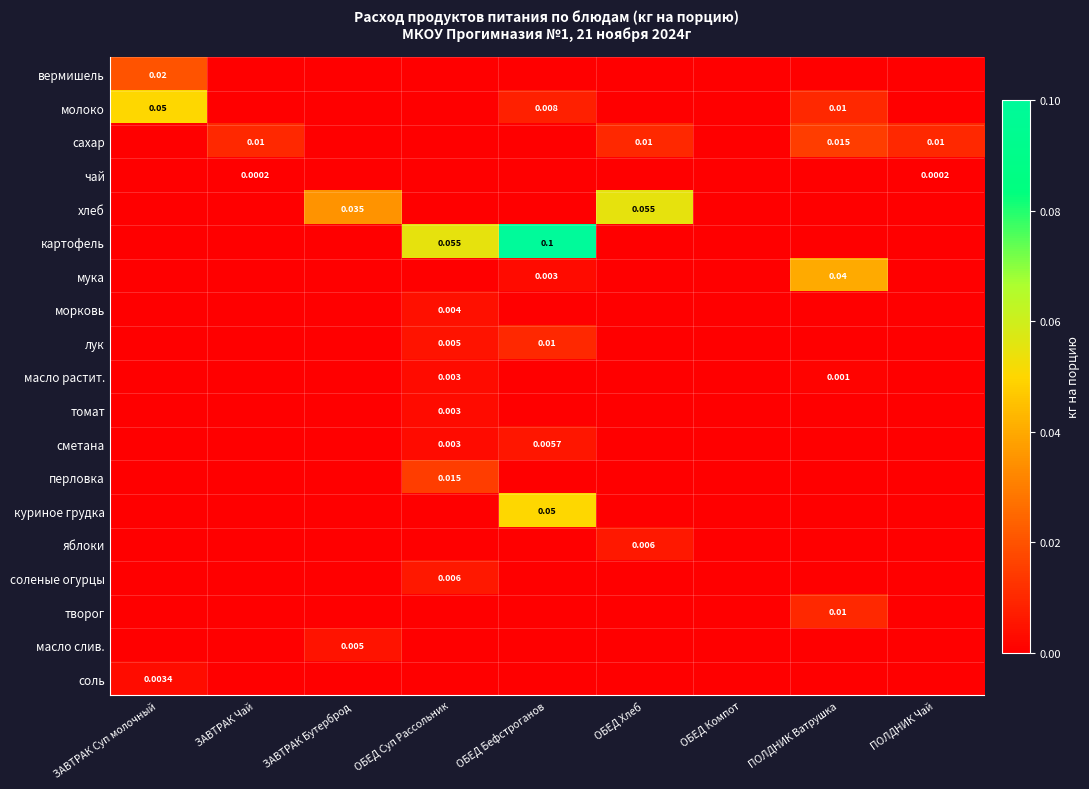

Which has a higher value, ПОЛДНИК Ватрушка or ОБЕД Хлеб?

ПОЛДНИК Ватрушка